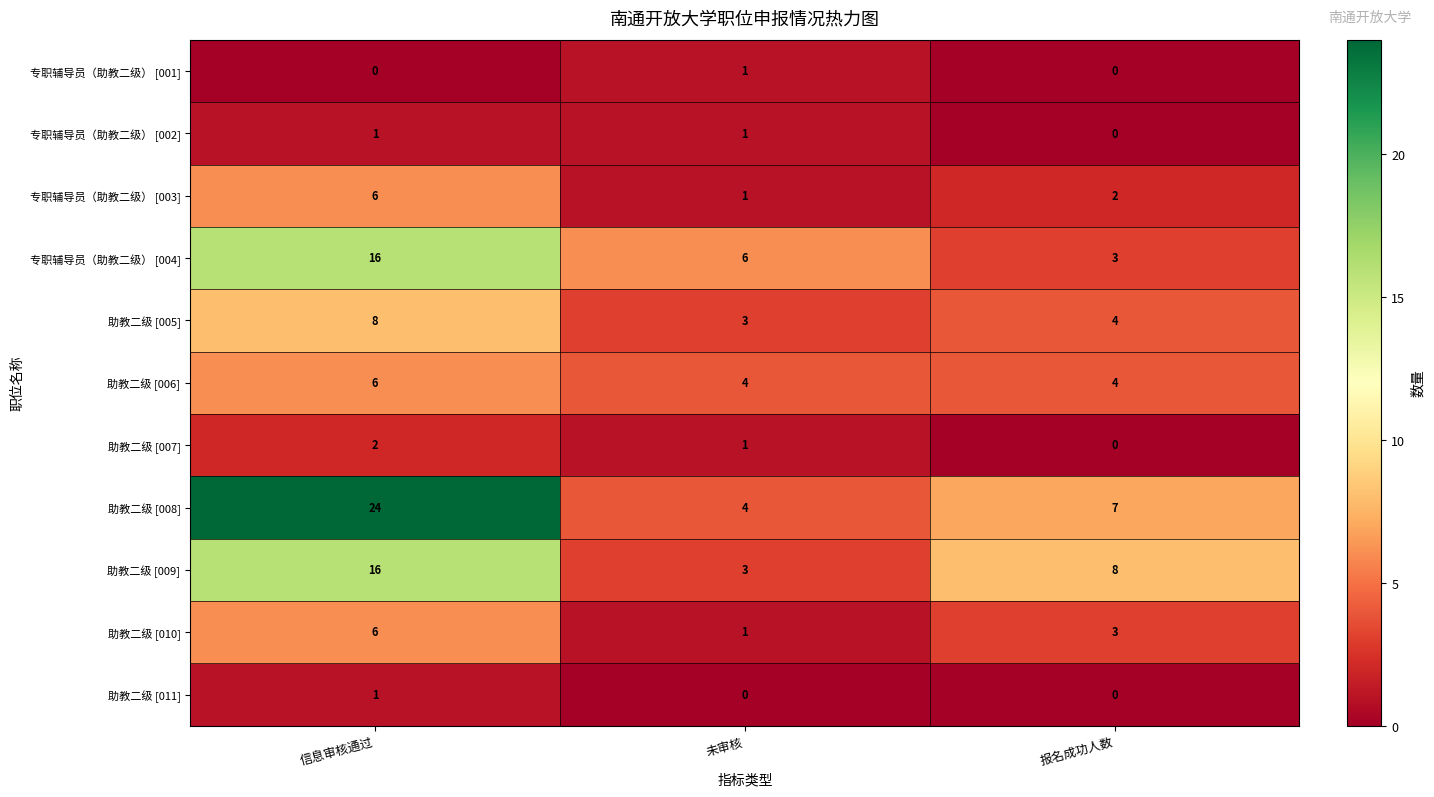

At which label is 助教二级 [005] closest to 5?

报名成功人数